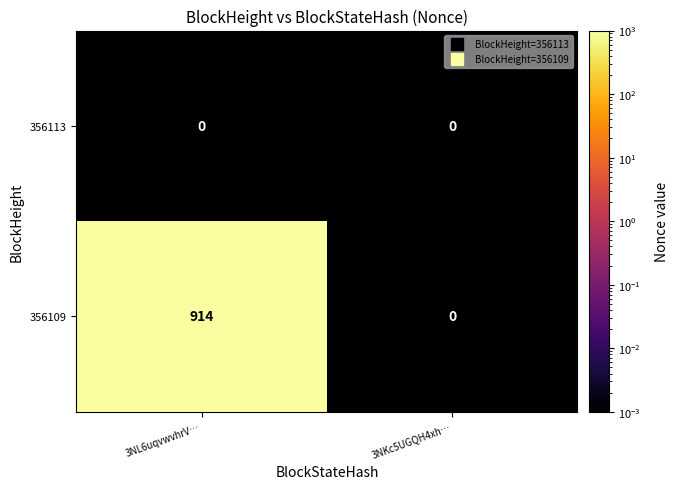

List the series in order of their overall mean, lowest first.

356113, 356109